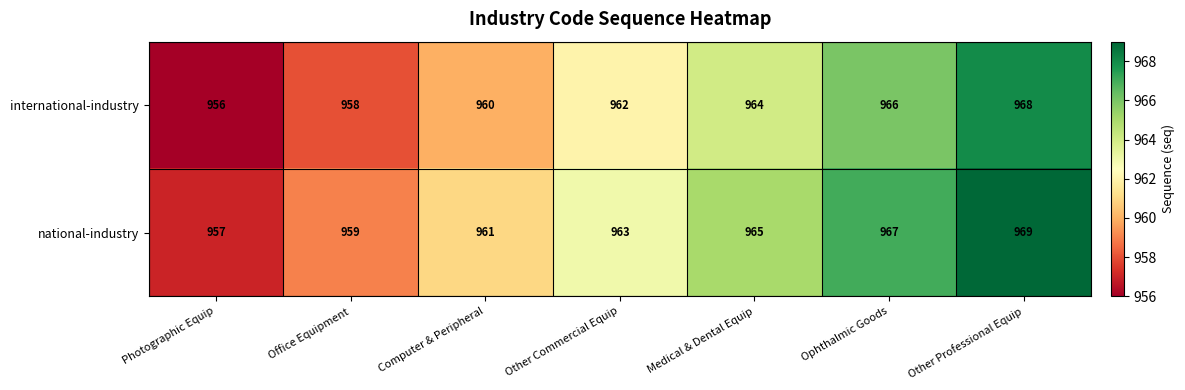

Rank the categories by national-industry value from lowest to highest.

Photographic Equip, Office Equipment, Computer & Peripheral, Other Commercial Equip, Medical & Dental Equip, Ophthalmic Goods, Other Professional Equip